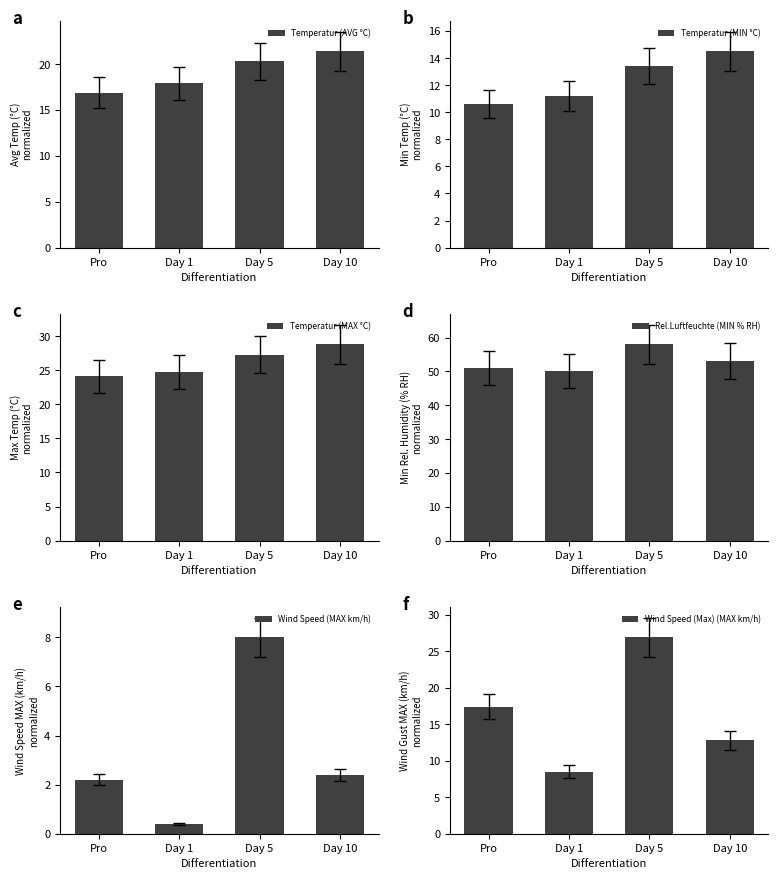

What are all the series names shown in the legend?

Temperatur (AVG °C), Temperatur (MIN °C), Temperatur (MAX °C), Rel.Luftfeuchte (MIN % RH), Wind Speed (MAX km/h), Wind Speed (Max) (MAX km/h)